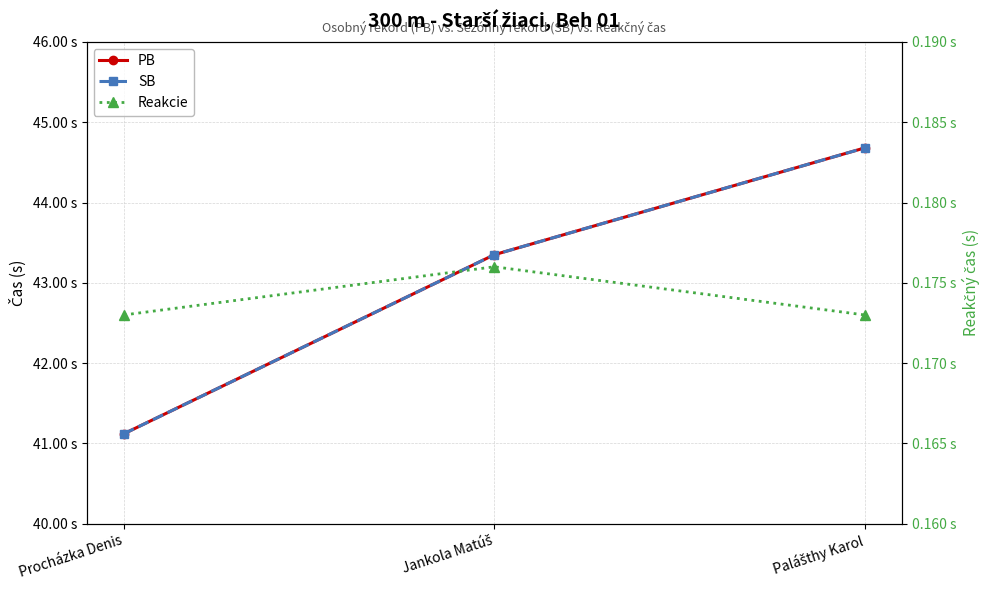

Is this an area chart (filled region under the line)?

No